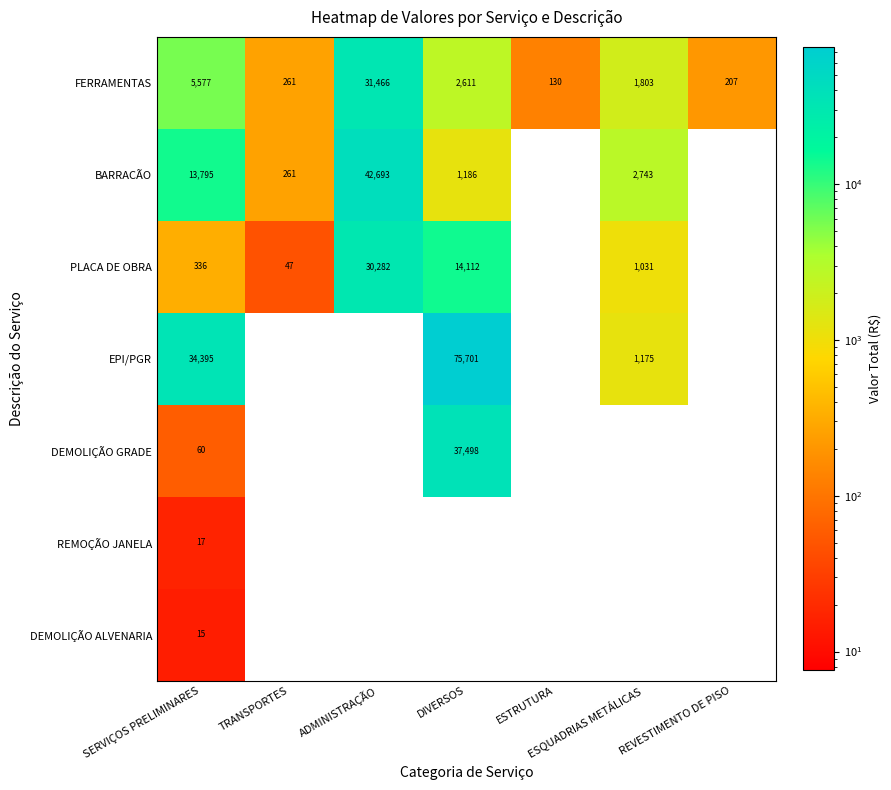

What is the maximum value shown in the chart?

75700.8